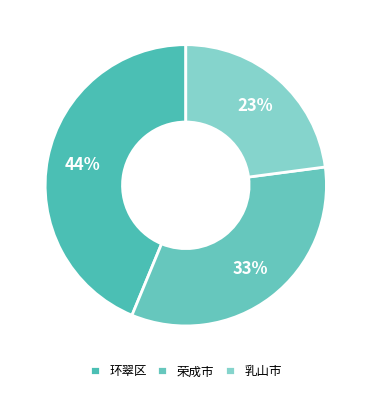

Between 荣成市 and 环翠区, which is larger?

环翠区